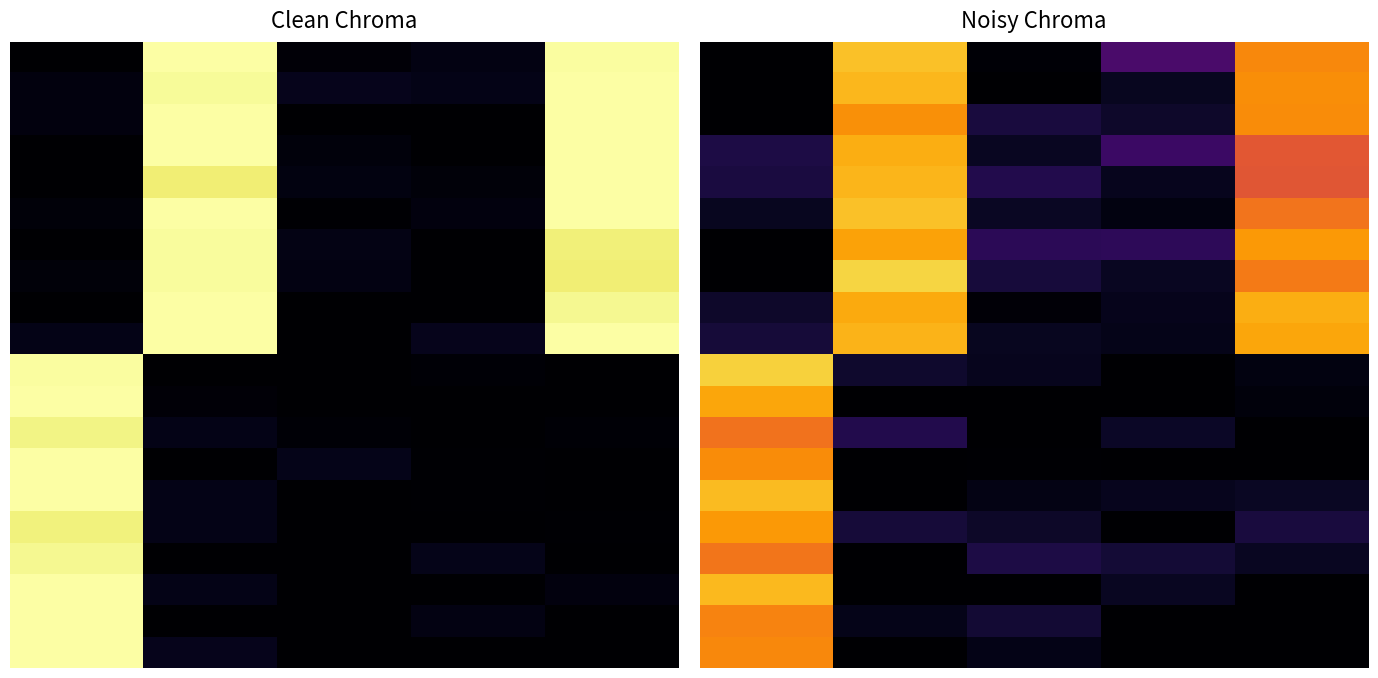

Count the number of categories in the chart.

5